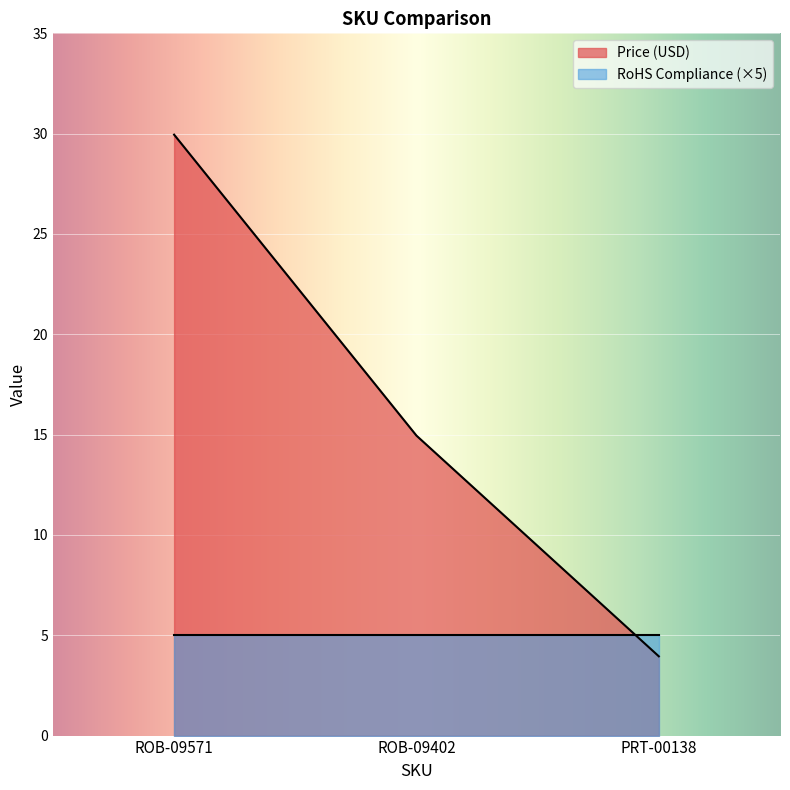

What is the sum of the values at PRT-00138 and ROB-09571?

33.9